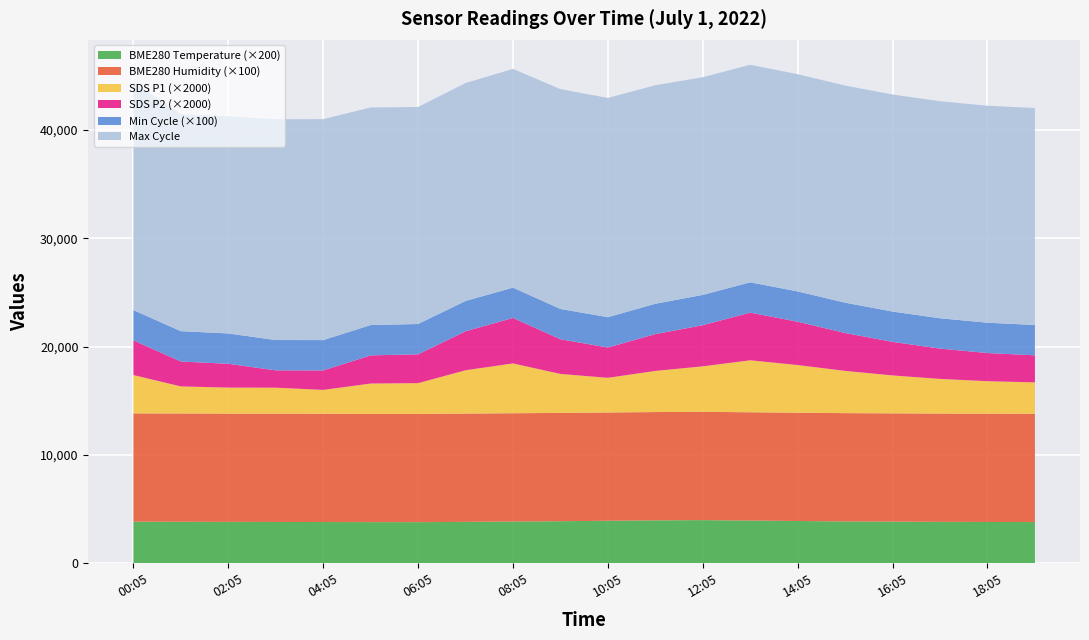

Reading right to left, what are all the values shown in this chart?

BME280_temperature: 19:05=19.0	18:05=19.1	17:05=19.1	16:05=19.2	15:05=19.3	14:05=19.5	13:05=19.7	12:05=19.9	11:05=19.8	10:05=19.6	09:05=19.4	08:05=19.2	07:05=19.1	06:05=18.9	05:05=19.0	04:05=19.0	03:05=19.1	02:05=19.1	01:05=19.1	00:05=19.2
BME280_humidity: 19:05=100.0	18:05=100.0	17:05=100.0	16:05=100.0	15:05=100.0	14:05=100.0	13:05=100.0	12:05=100.0	11:05=100.0	10:05=100.0	09:05=100.0	08:05=100.0	07:05=100.0	06:05=100.0	05:05=100.0	04:05=100.0	03:05=100.0	02:05=100.0	01:05=100.0	00:05=100.0
SDS_P1: 19:05=1.4	18:05=1.5	17:05=1.6	16:05=1.8	15:05=1.9	14:05=2.2	13:05=2.4	12:05=2.1	11:05=1.9	10:05=1.6	09:05=1.8	08:05=2.3	07:05=2.0	06:05=1.4	05:05=1.4	04:05=1.1	03:05=1.2	02:05=1.2	01:05=1.2	00:05=1.8
SDS_P2: 19:05=1.2	18:05=1.3	17:05=1.4	16:05=1.6	15:05=1.8	14:05=2.0	13:05=2.2	12:05=1.9	11:05=1.7	10:05=1.4	09:05=1.6	08:05=2.1	07:05=1.8	06:05=1.3	05:05=1.3	04:05=0.9	03:05=0.8	02:05=1.1	01:05=1.1	00:05=1.6
Min_cycle: 19:05=28.0	18:05=28.0	17:05=28.0	16:05=28.0	15:05=28.0	14:05=28.0	13:05=28.0	12:05=28.0	11:05=28.0	10:05=28.0	09:05=28.0	08:05=28.0	07:05=28.0	06:05=28.0	05:05=28.0	04:05=28.0	03:05=28.0	02:05=28.0	01:05=28.0	00:05=28.0
Max_cycle: 19:05=20038.0	18:05=20040.0	17:05=20042.0	16:05=20045.0	15:05=20050.0	14:05=20060.0	13:05=20090.0	12:05=20100.0	11:05=20180.0	10:05=20250.0	09:05=20300.0	08:05=20200.0	07:05=20120.0	06:05=20041.0	05:05=20090.0	04:05=20408.0	03:05=20386.0	02:05=20056.0	01:05=20041.0	00:05=21035.0